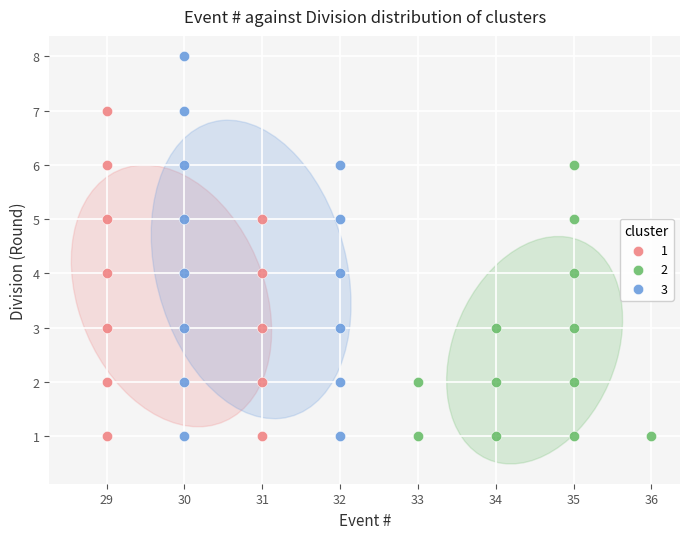

Which series contains the highest Y value?

3